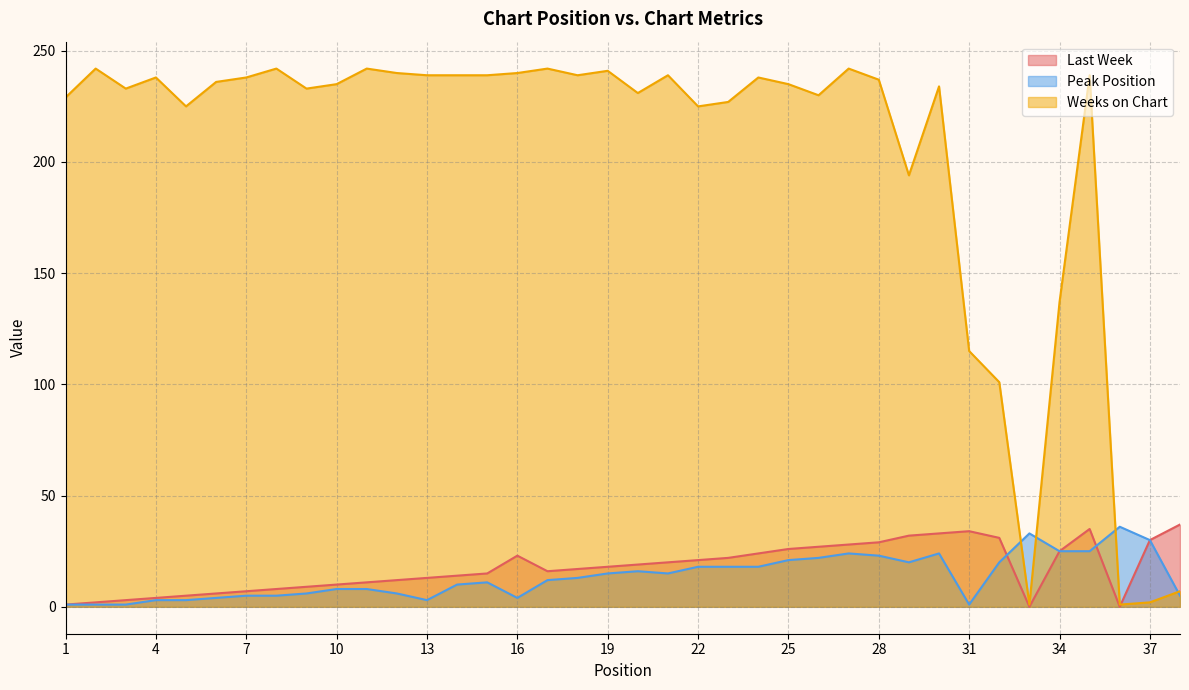

True or false: Last Week has a value of 3 at 5.

False